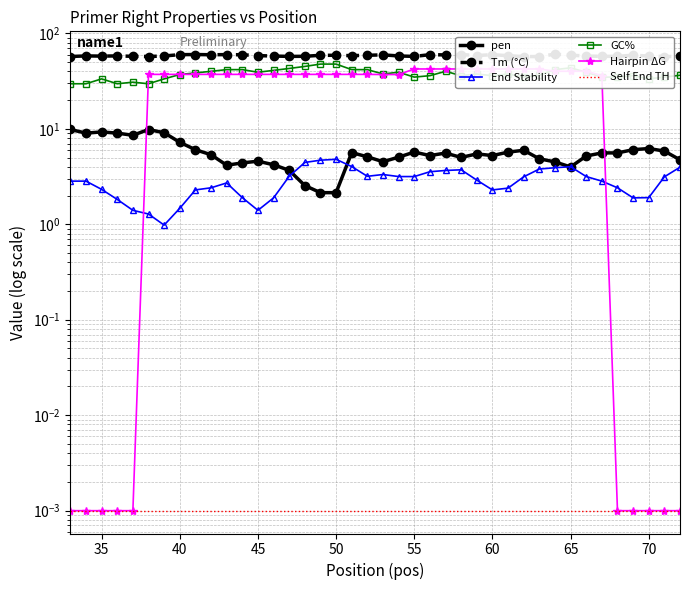

True or false: pen and GC% intersect in this chart.

False